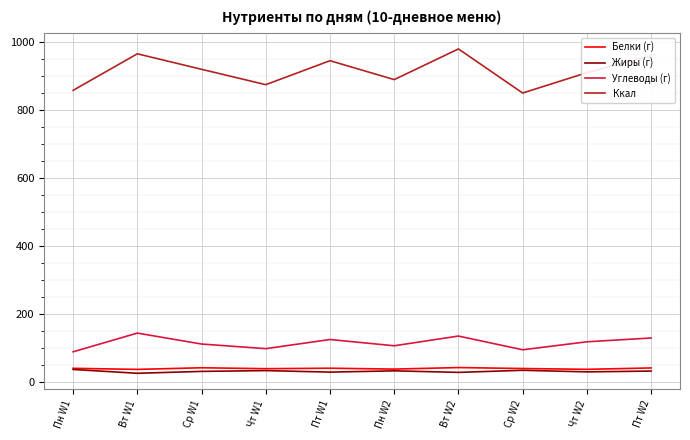

Is this an area chart (filled region under the line)?

No